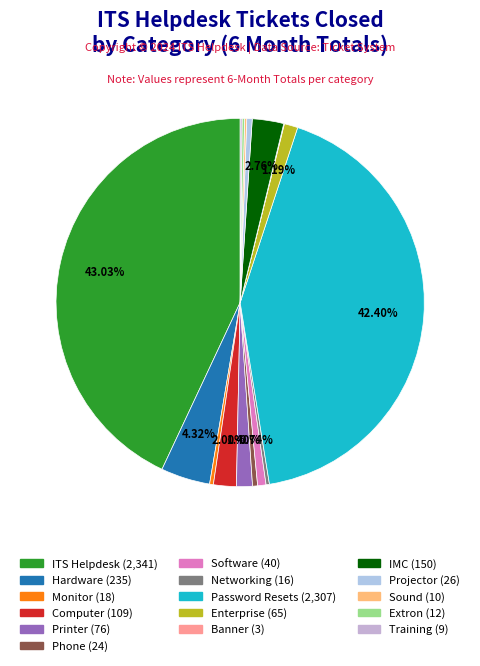

Count the number of slices in the pie.

16